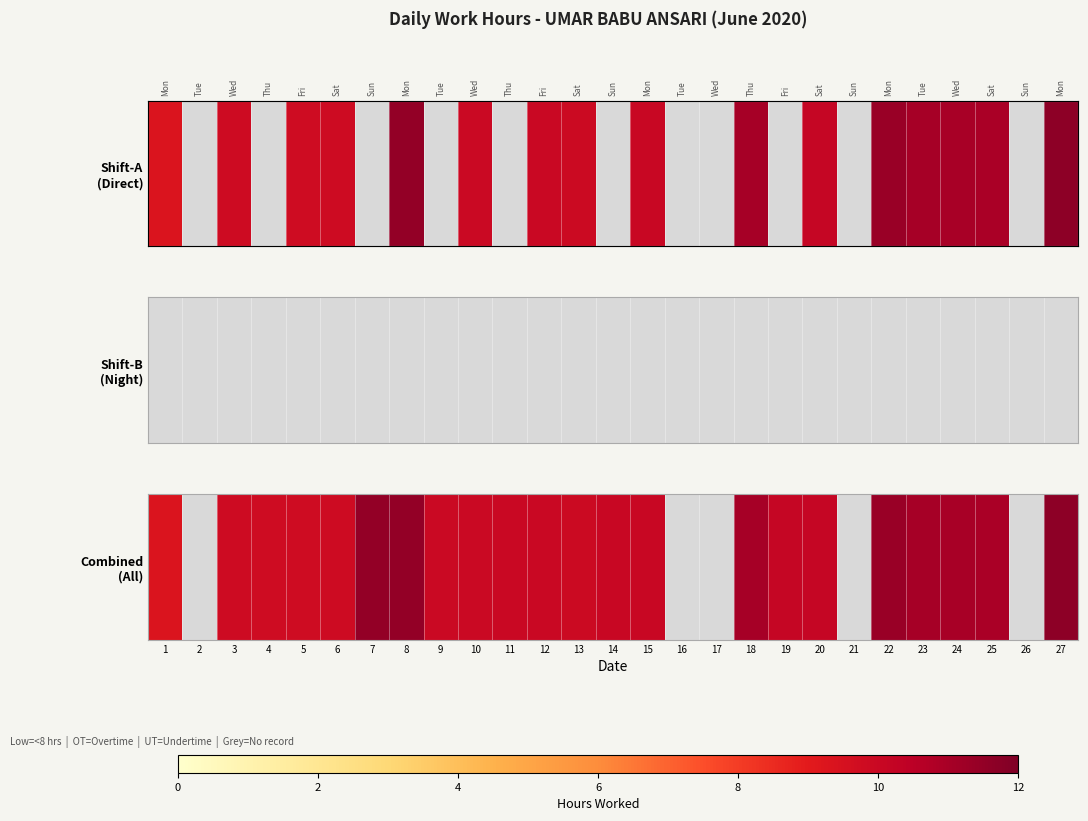

What is the change in value from 2 to 23?

+11.0